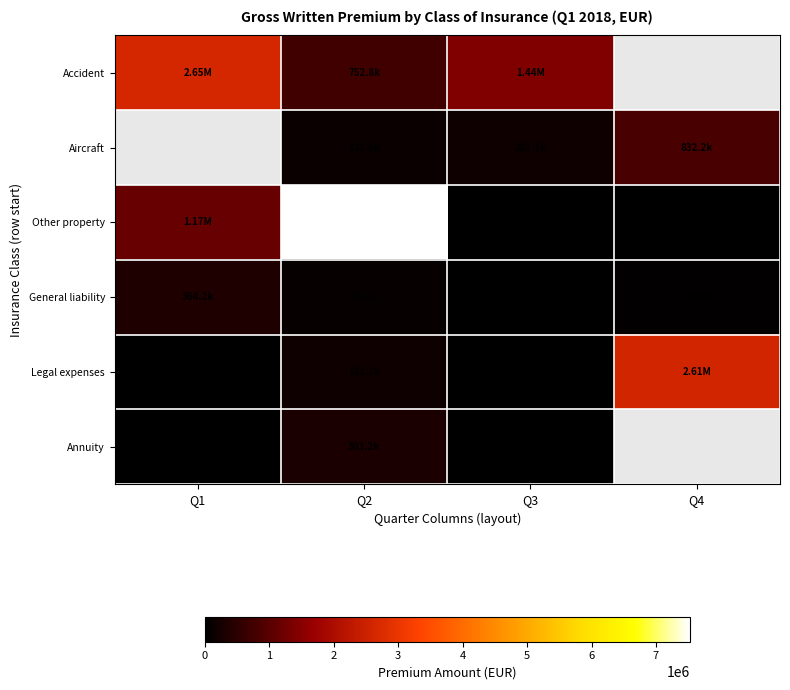

How many Aircraft values are between 122611 and 832169?

2